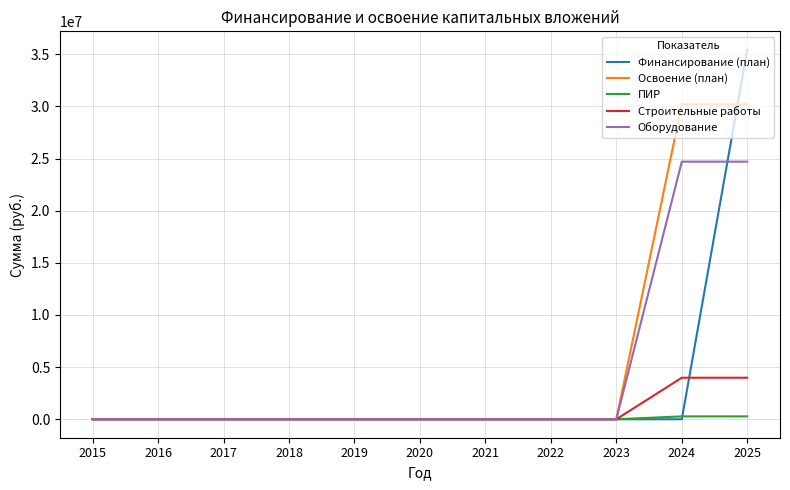

Which series has the widest spread of values?

Финансирование (план)